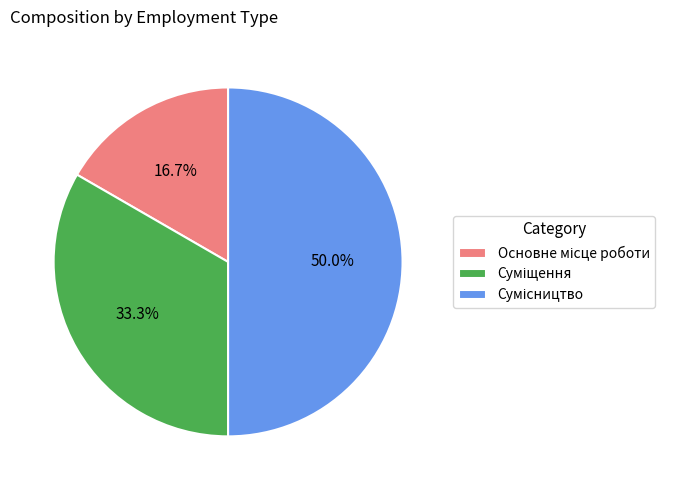

Which slice is the smallest?

Основне місце роботи